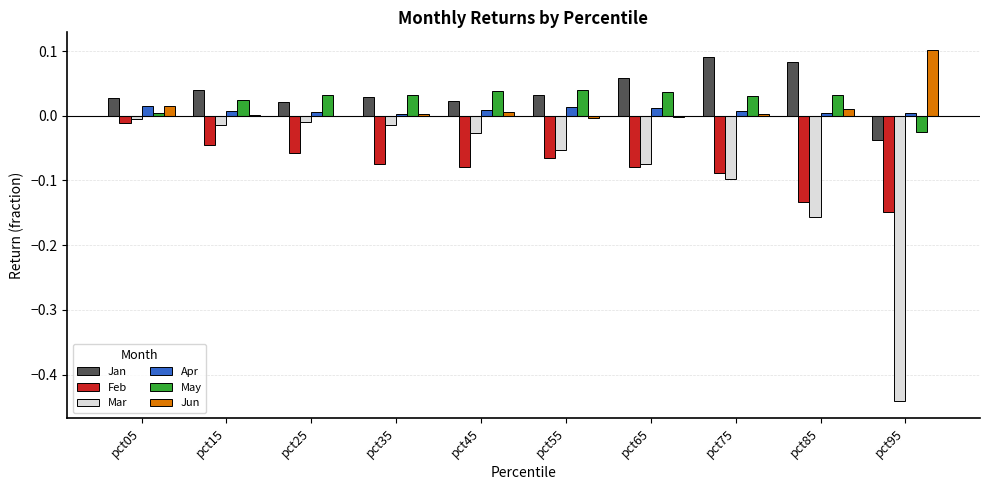

Is the value of Apr at pct75 greater than the value of Mar at pct65?

Yes